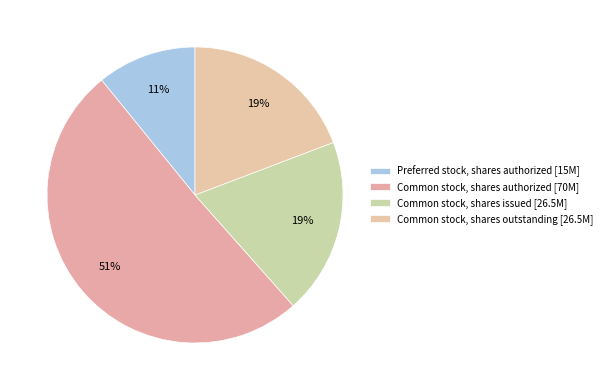

Combined, do Preferred stock, shares authorized and Common stock, shares outstanding account for over 50%?

No